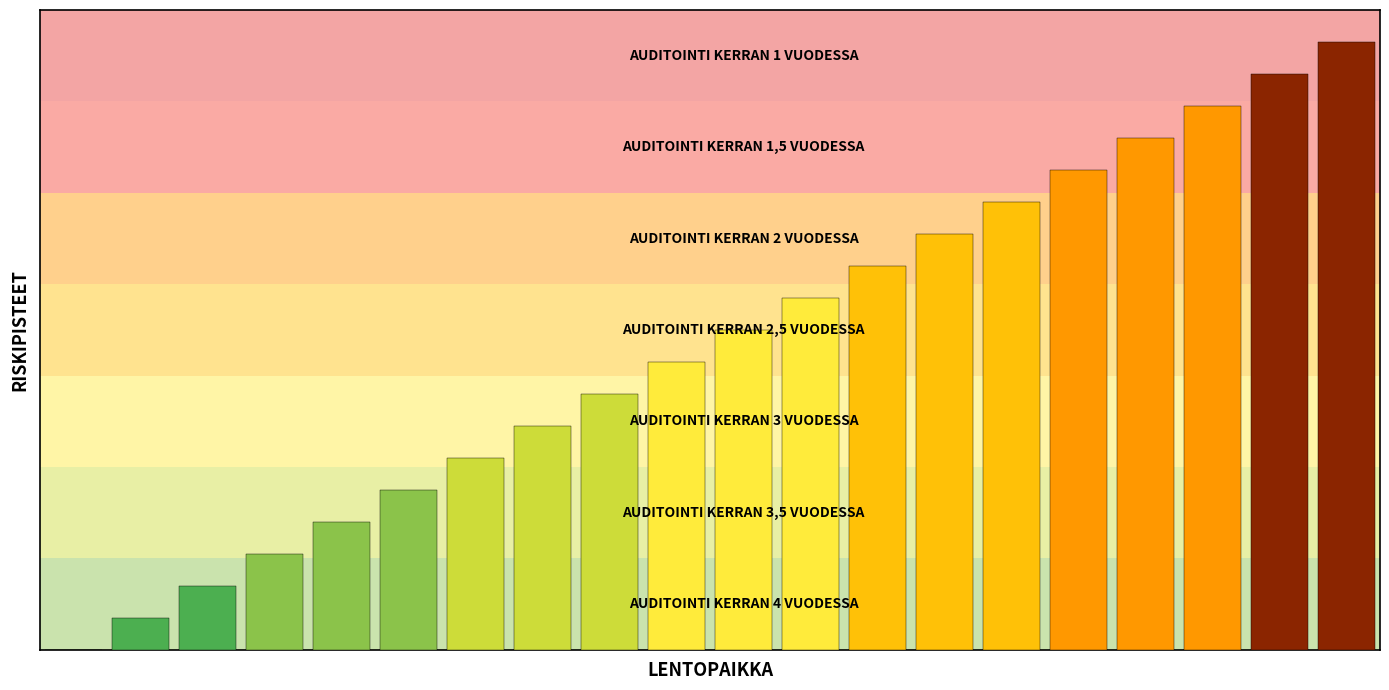

Are the bars horizontal?

No